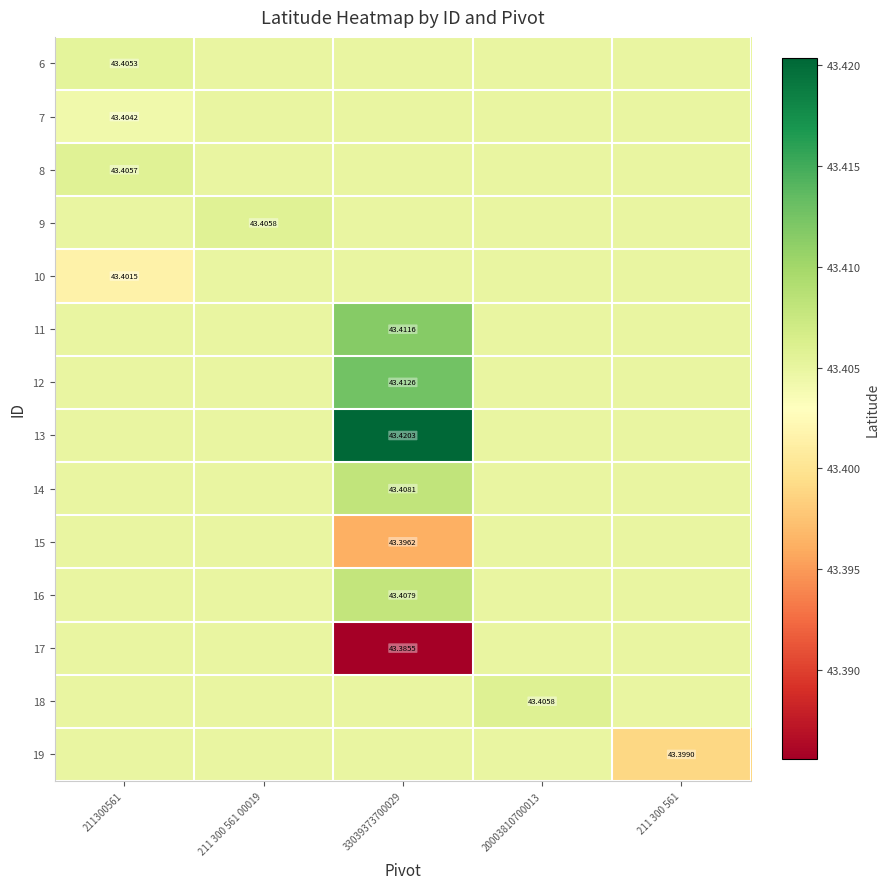

How many distinct data groups are displayed?

14